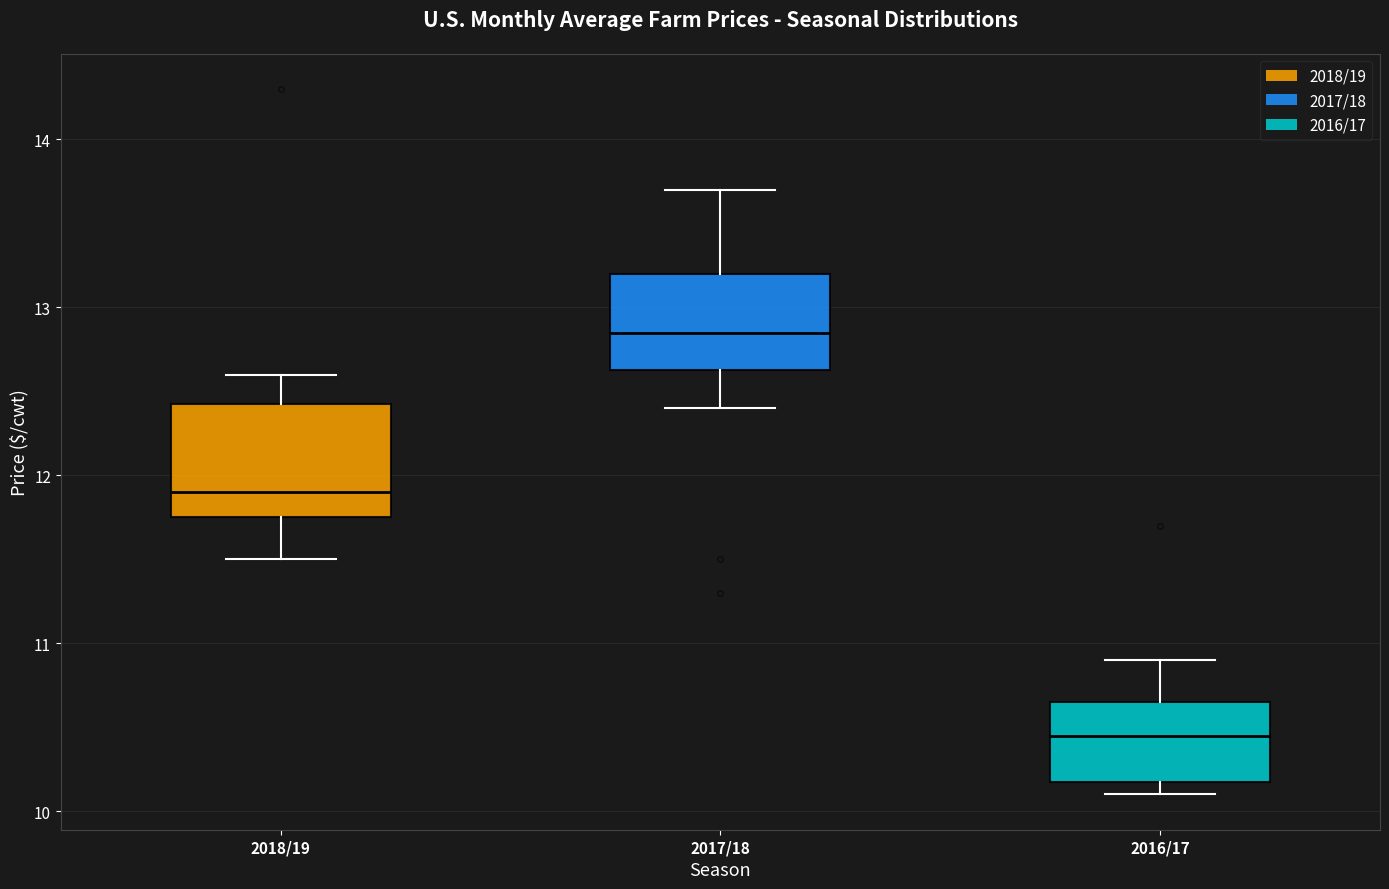

Reading left to right, read every box against the y-axis: the position of its median line, the range the box covers, and the ends of its whiskers. The values are not printed on the chart, so give them approximately, as read against the axis.

2018/19: median 11.9, box 11.8 to 12.4, whiskers 11.5 to 12.6
2017/18: median 12.9, box 12.6 to 13.2, whiskers 12.4 to 13.7
2016/17: median 10.5, box 10.2 to 10.7, whiskers 10.1 to 10.9